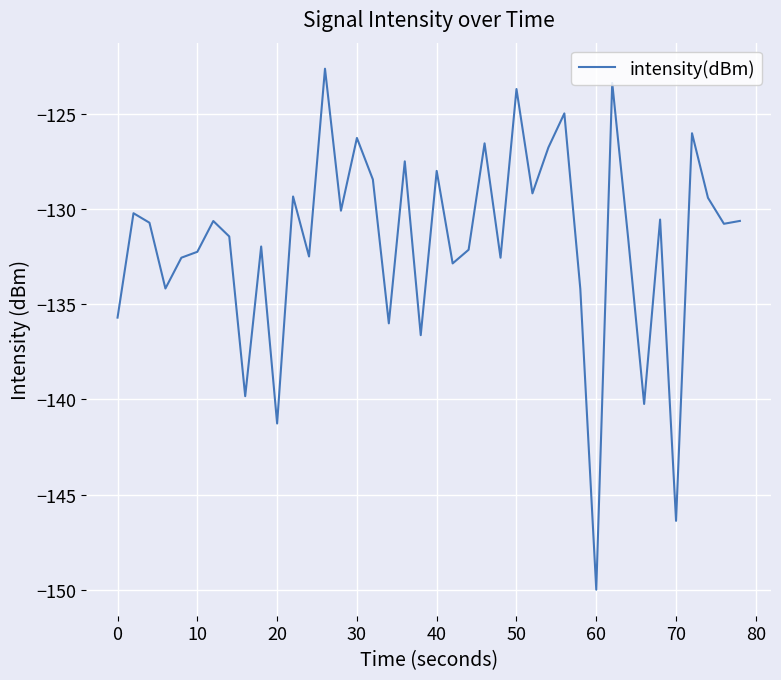

Does the chart have visible grid lines?

Yes